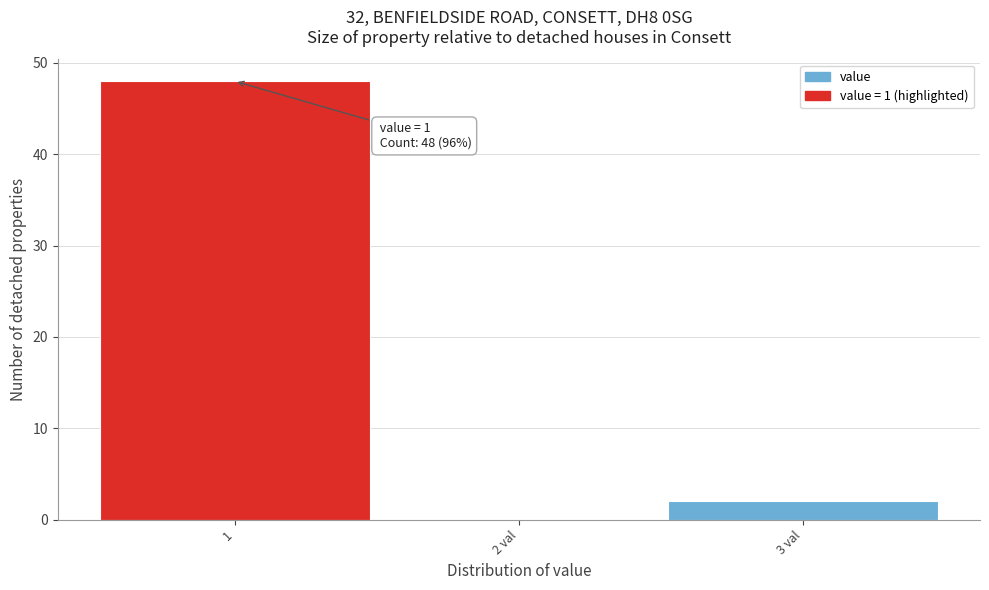

Reading left to right, transcribe all the data shown in this chart.

1=48	2 val=0	3 val=2